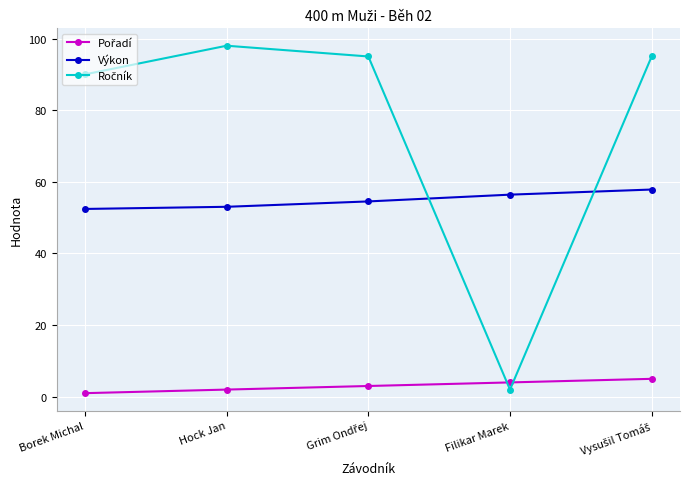

Which category has the highest value across all series?

Hock Jan